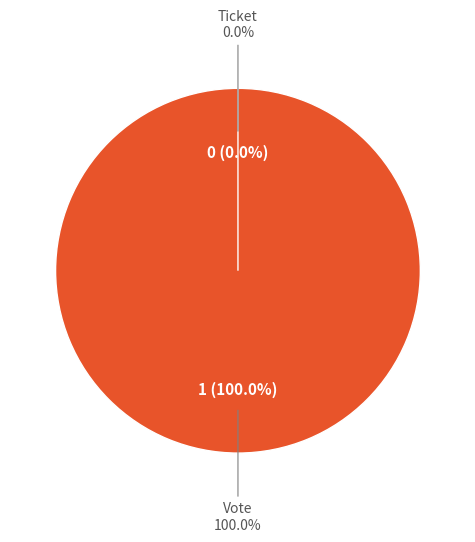

How many slices are in this pie chart?

2